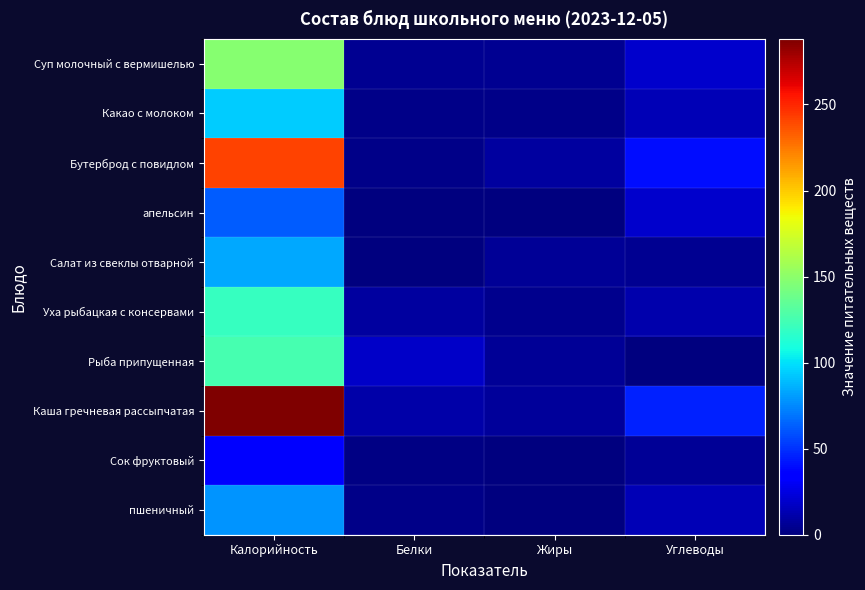

Rank the series by their maximum value, from highest to lowest.

Каша гречневая рассыпчатая, Бутерброд с повидлом, Суп молочный с вермишелью, Рыба припущенная, Уха рыбацкая с консервами, Какао с молоком, Салат из свеклы отварной, пшеничный, апельсин, Сок фруктовый